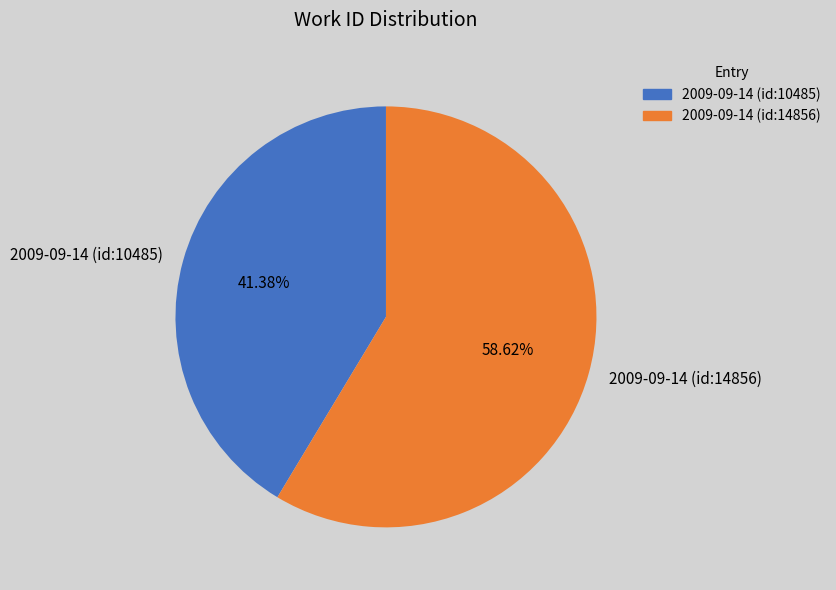

How many segments does this pie chart have?

2